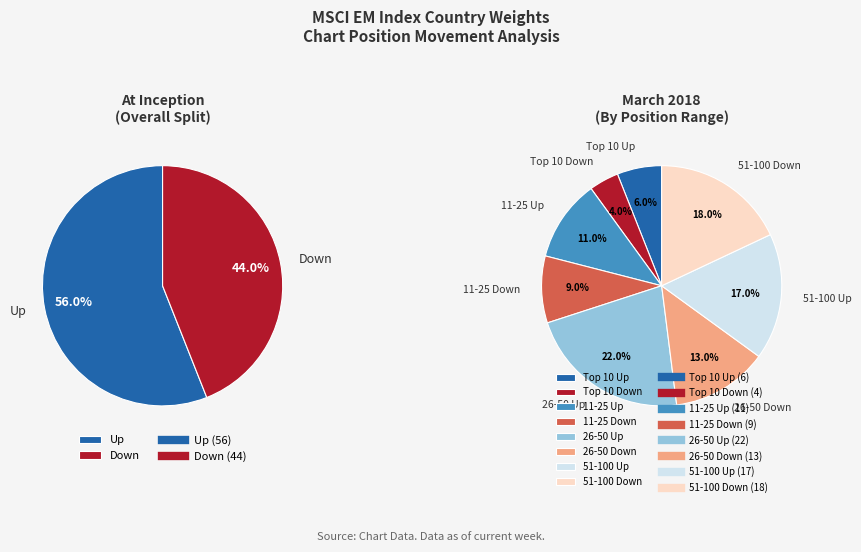

What percentage do Up and Down together represent?

100.0%